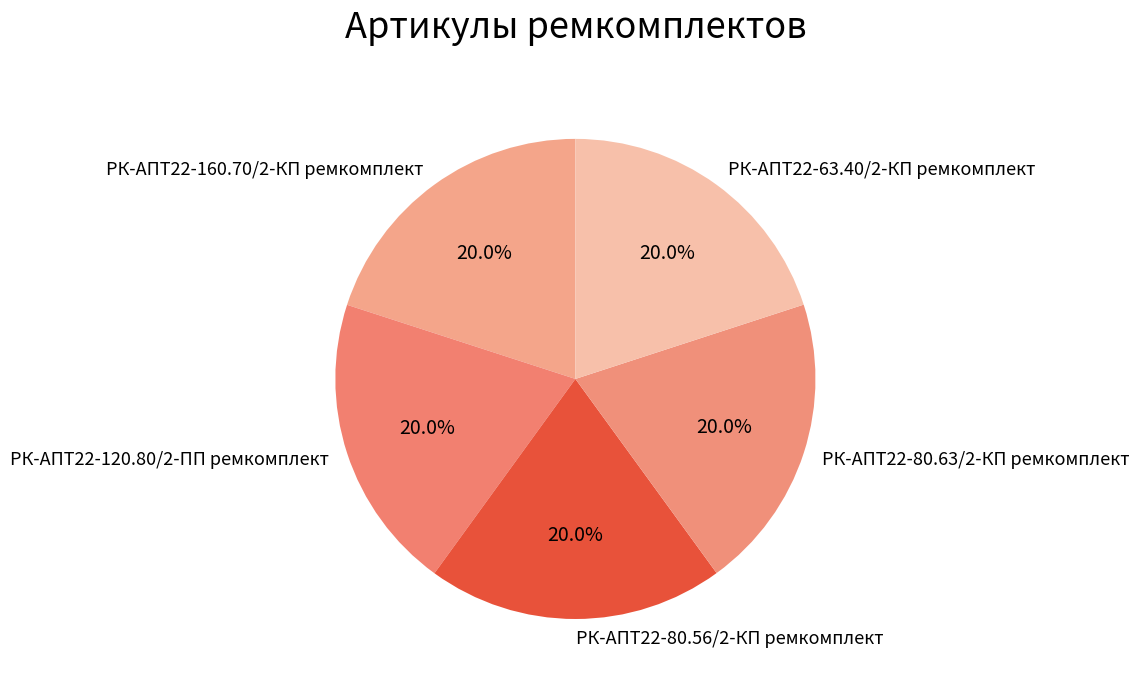

To the nearest percent, what percentage of the pie is РК-АПТ22-120.80/2-ПП ремкомплект?

20%